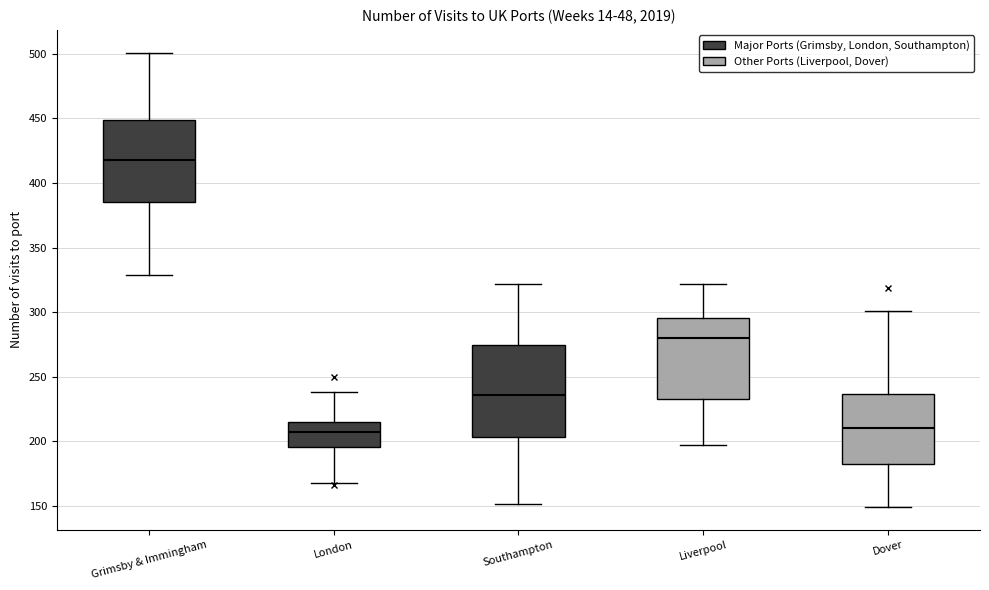

Reading left to right, transcribe this box plot: for each box, give where its median line is, the range the box spans, and where its two whiskers end, as read against the y-axis. The values are not printed on the chart, so give them approximately, as read against the axis.

Grimsby & Immingham: median 420, box 385 to 450, whiskers 330 to 500
London: median 205, box 195 to 215, whiskers 170 to 240
Southampton: median 235, box 205 to 275, whiskers 150 to 320
Liverpool: median 280, box 235 to 295, whiskers 195 to 320
Dover: median 210, box 180 to 235, whiskers 150 to 300